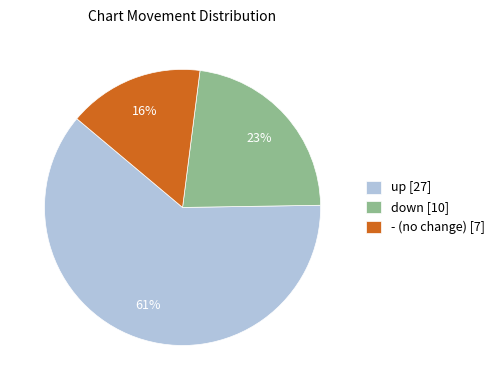

How many segments does this pie chart have?

3